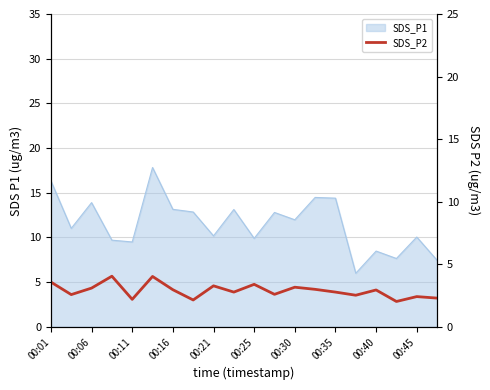

True or false: the data shows 3.0 at 00:16.

True